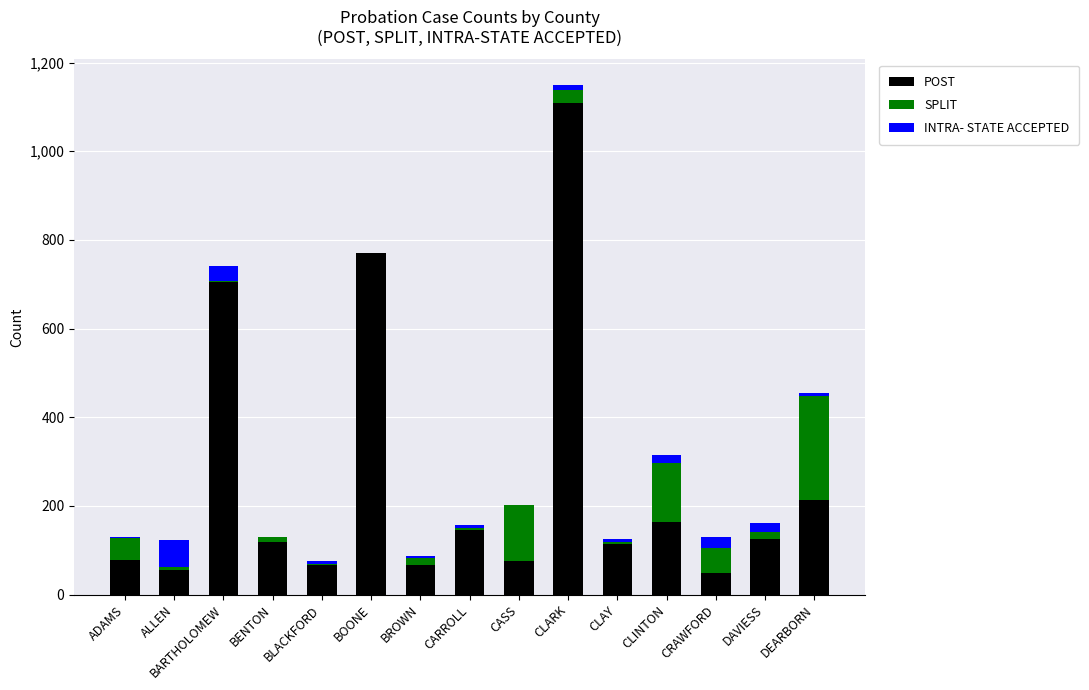

At which category is the sum across all series the highest?

CLARK